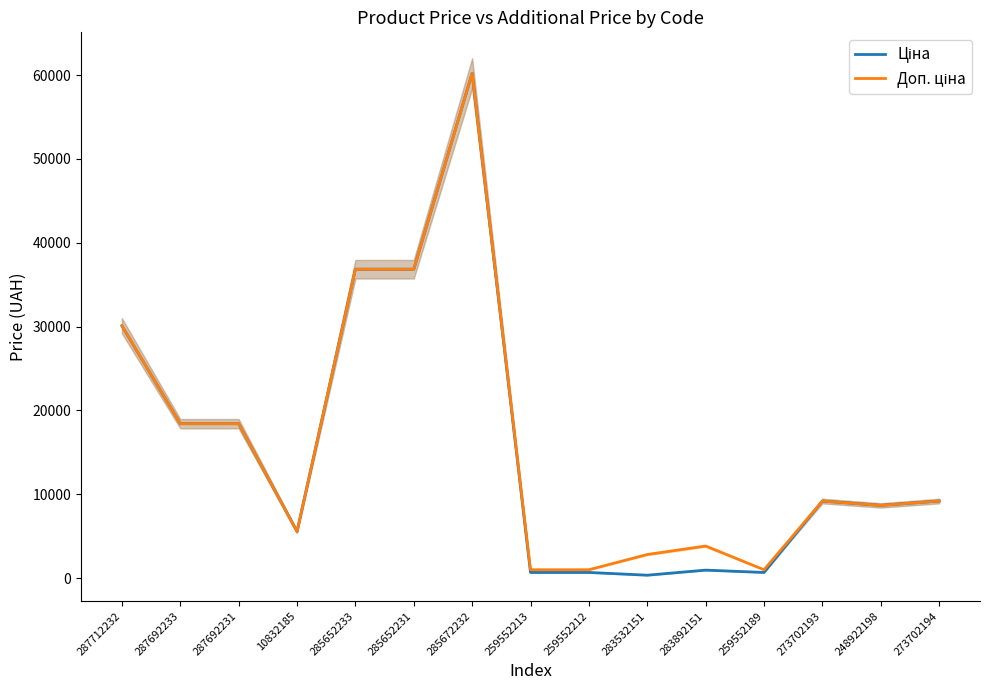

What is the total value across all series at 259552189?

1684.0